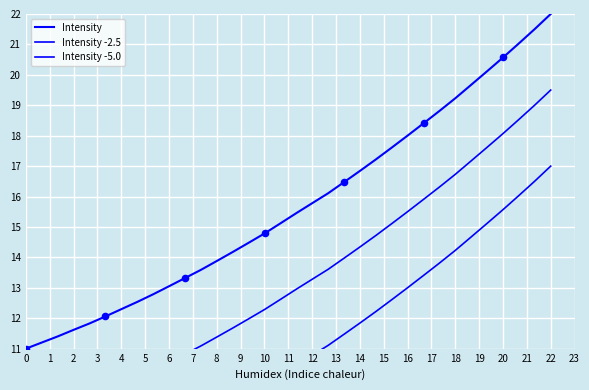

What is the total value across all series at 4?

28.0